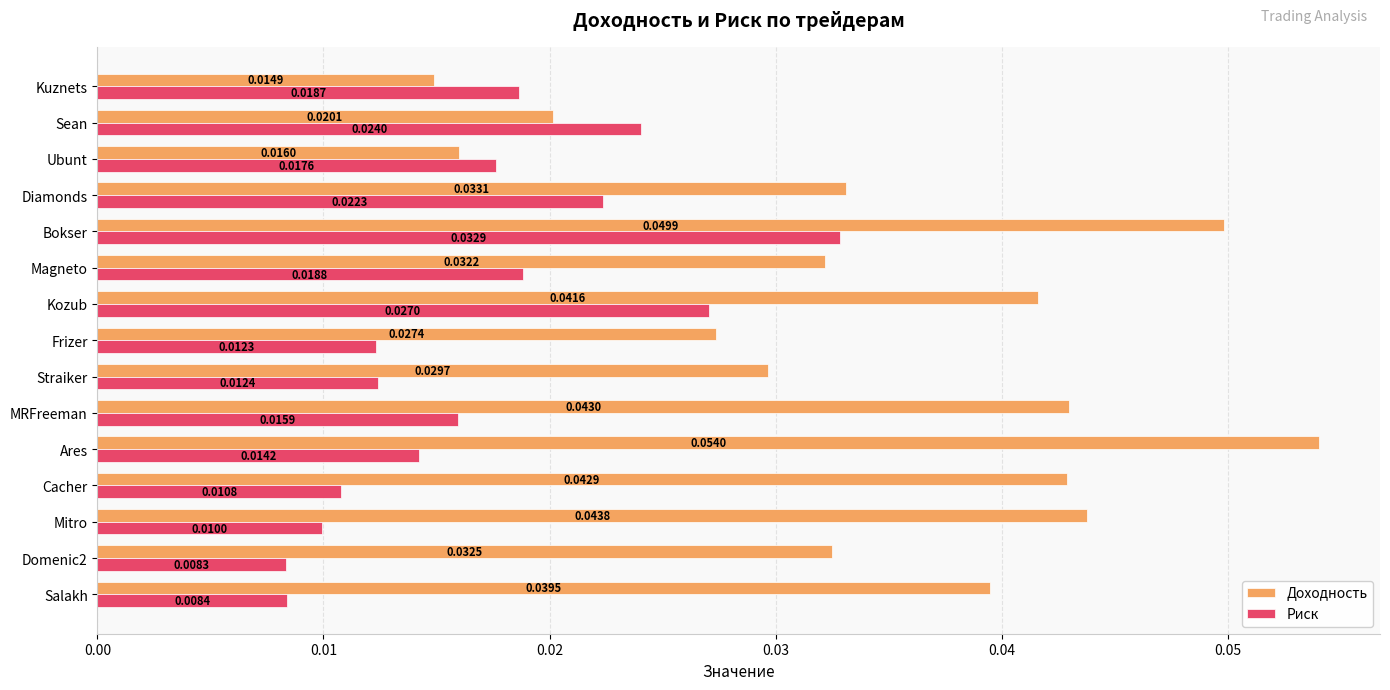

Rank the series by their maximum value, from lowest to highest.

Риск, Доходность